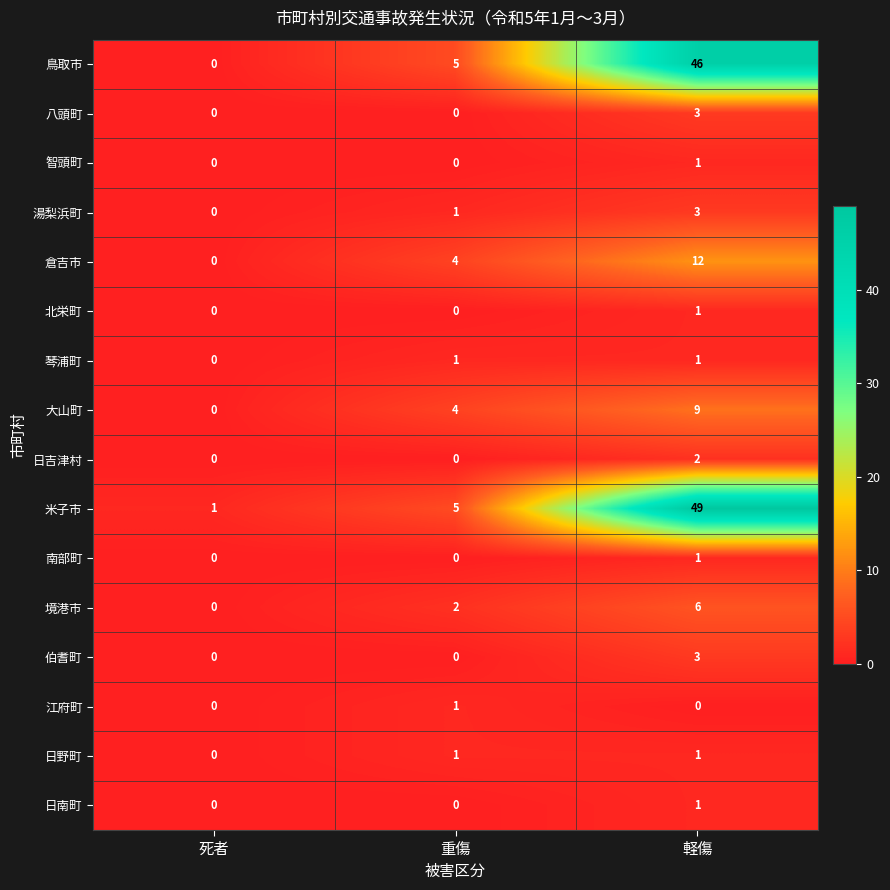

Rank the categories by 境港市 value from highest to lowest.

軽傷, 重傷, 死者